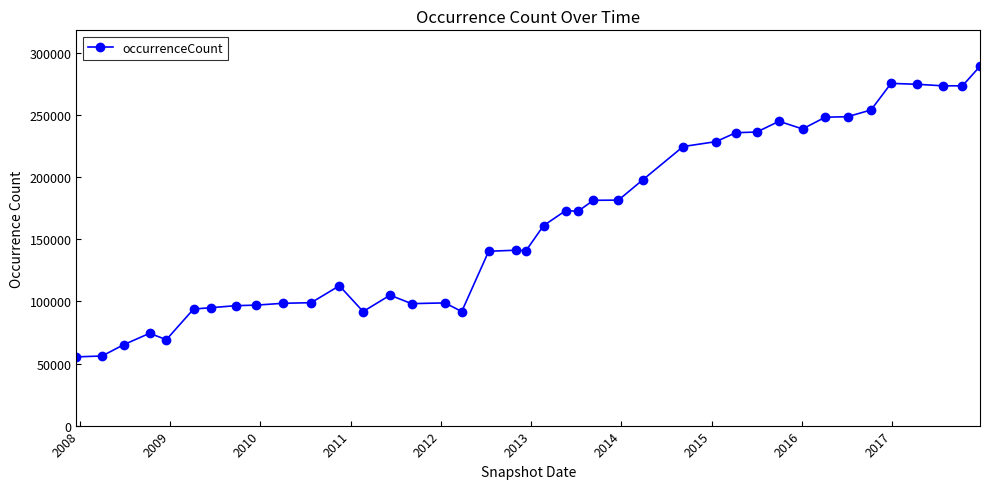

True or false: the data has more than 2 interior local peaks.

True